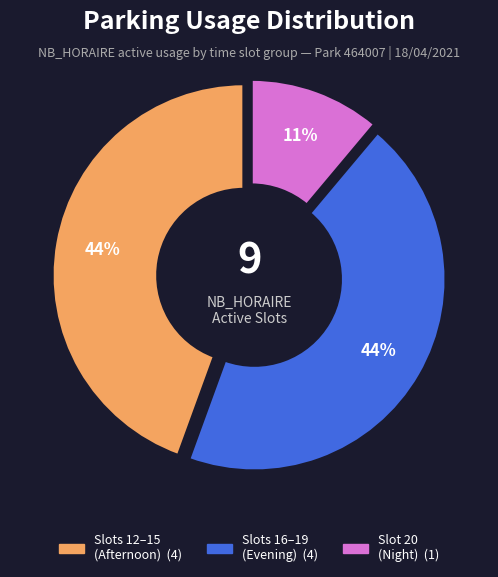

How many segments does this pie chart have?

3